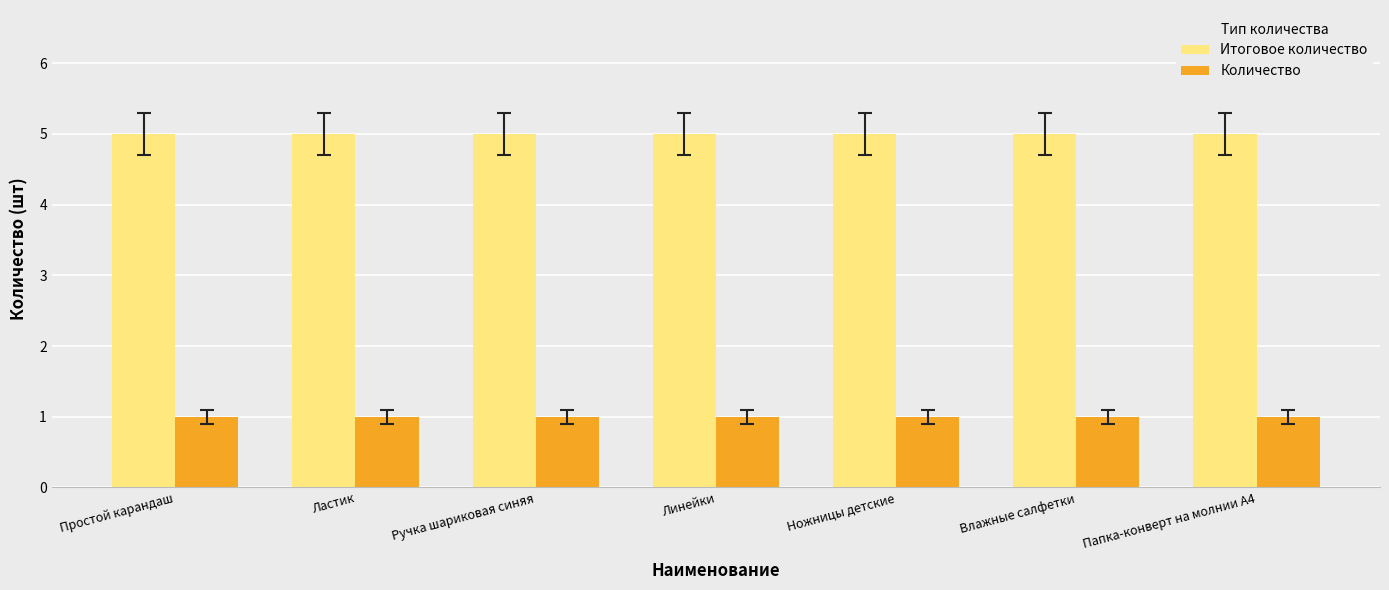

Reading left to right, what are all the values shown in this chart?

Итоговое количество: 5	5	5	5	5	5	5
Количество: 1	1	1	1	1	1	1